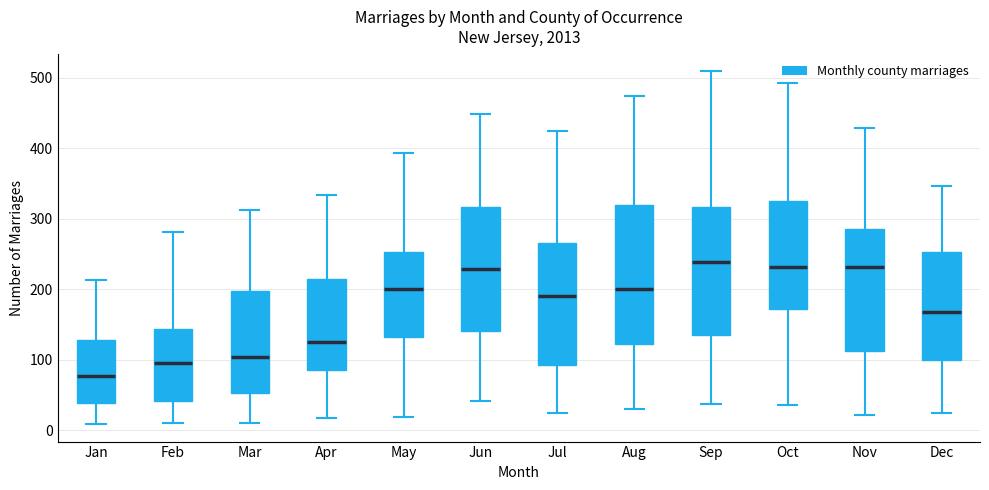

Reading left to right, read every box against the y-axis: the position of its median line, the range the box covers, and the ends of its whiskers. The values are not printed on the chart, so give them approximately, as read against the axis.

Jan: median 80, box 40 to 130, whiskers 10 to 210
Feb: median 100, box 40 to 140, whiskers 10 to 280
Mar: median 100, box 50 to 200, whiskers 10 to 310
Apr: median 130, box 90 to 220, whiskers 20 to 330
May: median 200, box 130 to 250, whiskers 20 to 390
Jun: median 230, box 140 to 320, whiskers 40 to 450
Jul: median 190, box 90 to 270, whiskers 20 to 430
Aug: median 200, box 120 to 320, whiskers 30 to 470
Sep: median 240, box 140 to 320, whiskers 40 to 510
Oct: median 230, box 170 to 330, whiskers 40 to 490
Nov: median 230, box 110 to 290, whiskers 20 to 430
Dec: median 170, box 100 to 250, whiskers 20 to 350